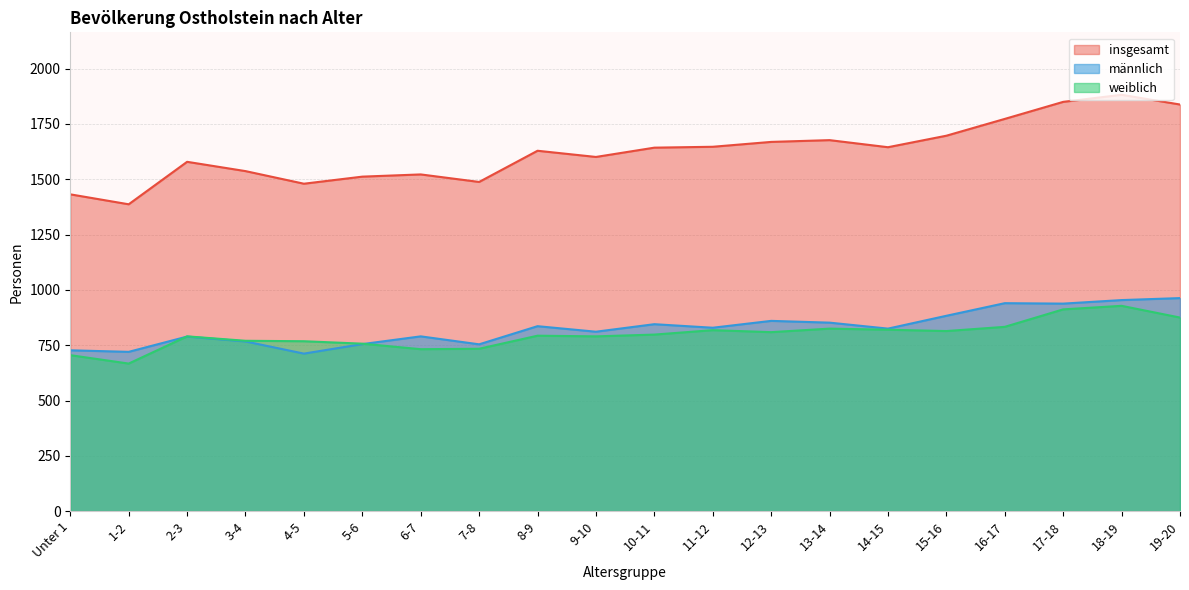

What value does the männlich series have at 10-11, to the nearest 10?

840